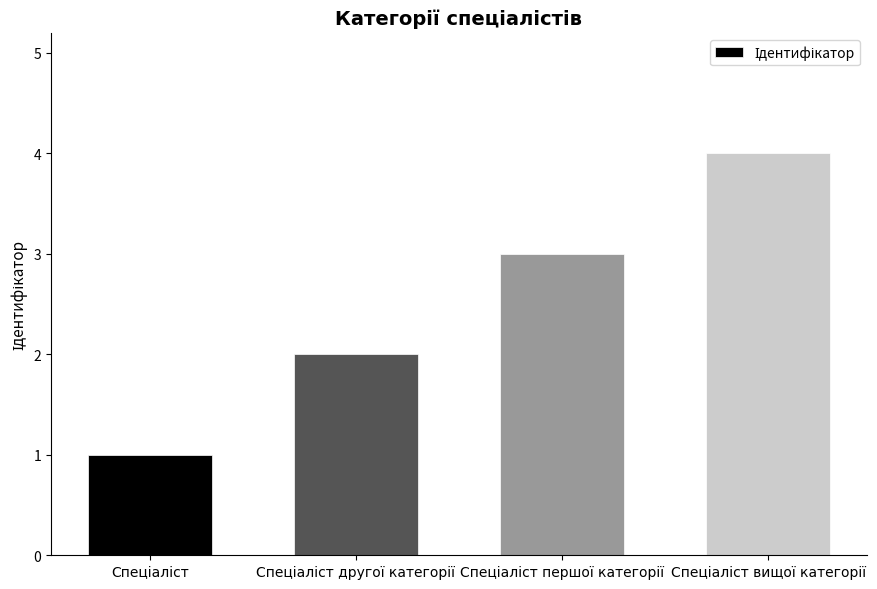

What is the sum of all values?

10